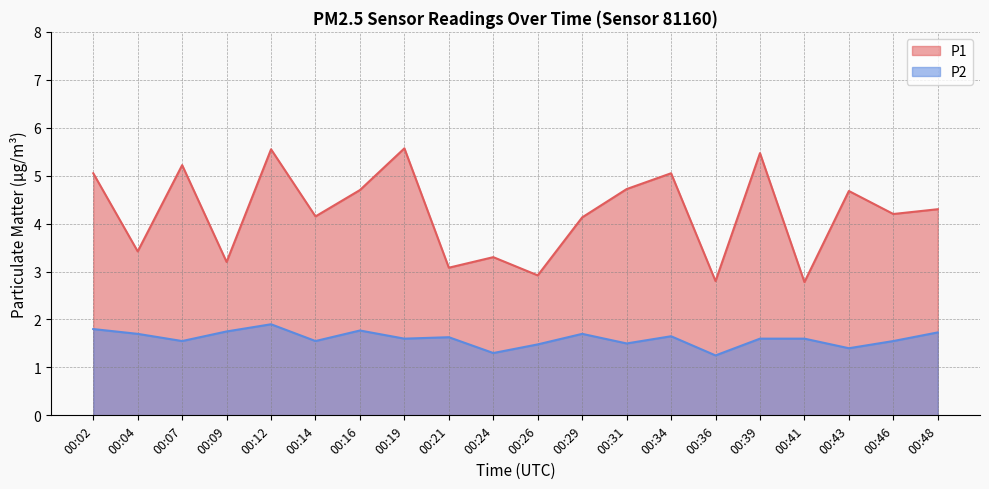

What is the difference between the highest and lowest values at 00:43?

3.3